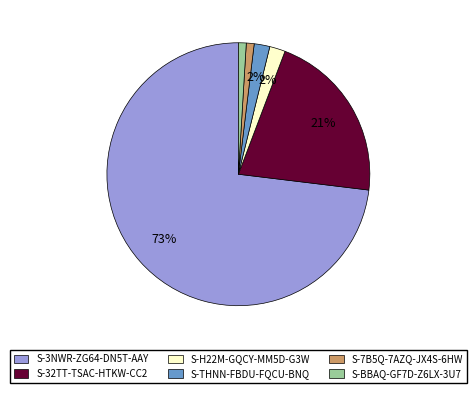

Is it true that S-BBAQ-GF7D-Z6LX-3U7 is 1% of the pie?

True